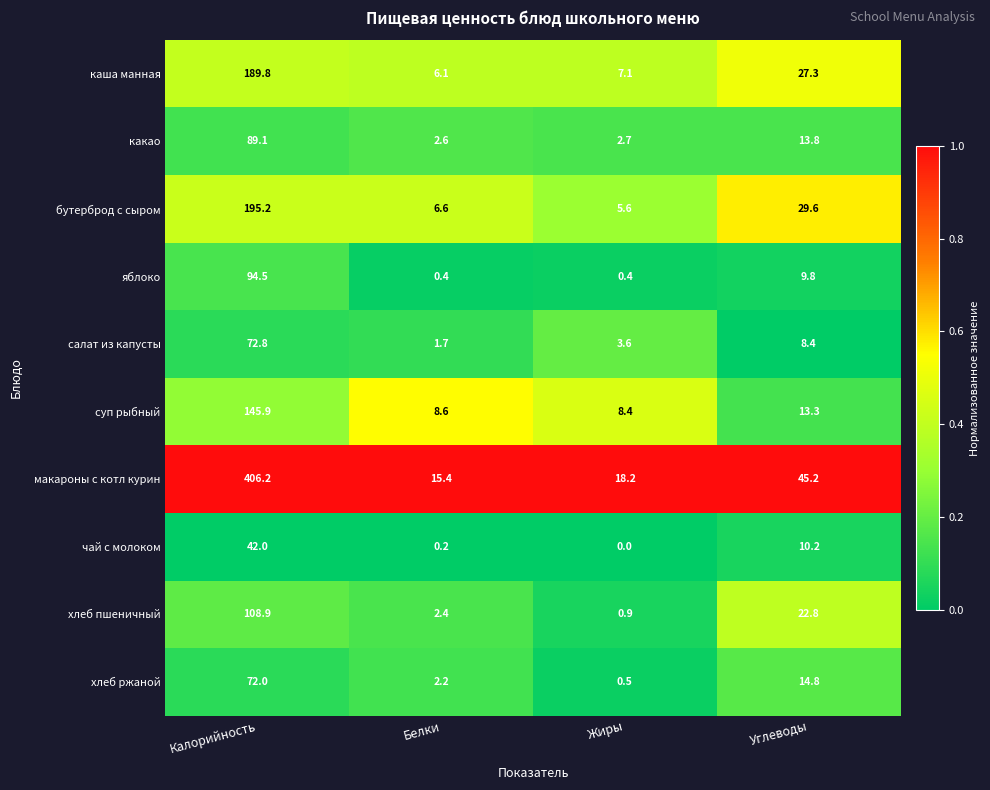

The value of яблоко at Калорийность is 42.3. True or false?

False